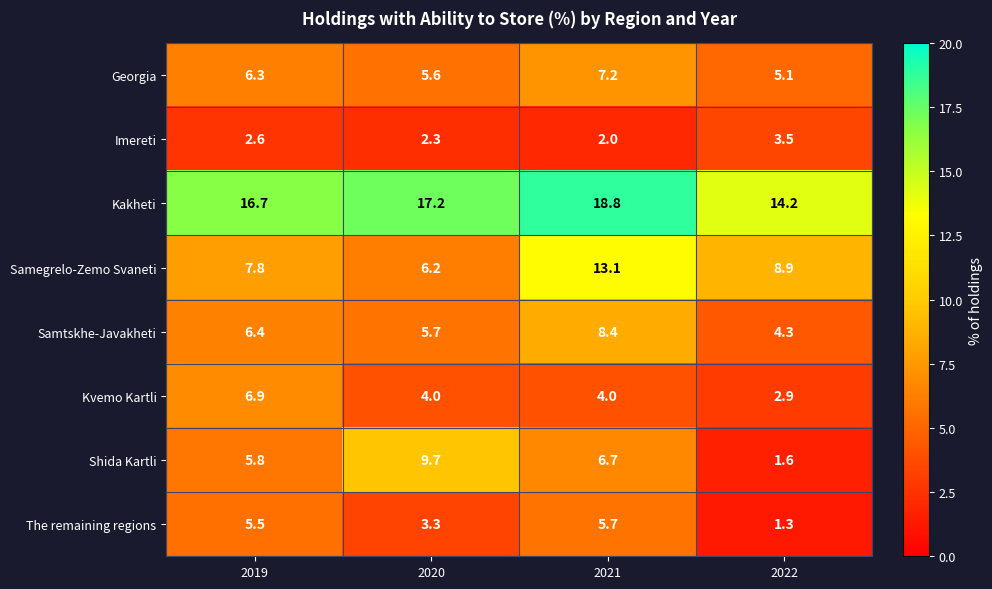

Where does the Samtskhe-Javakheti series first go above 6?

2019